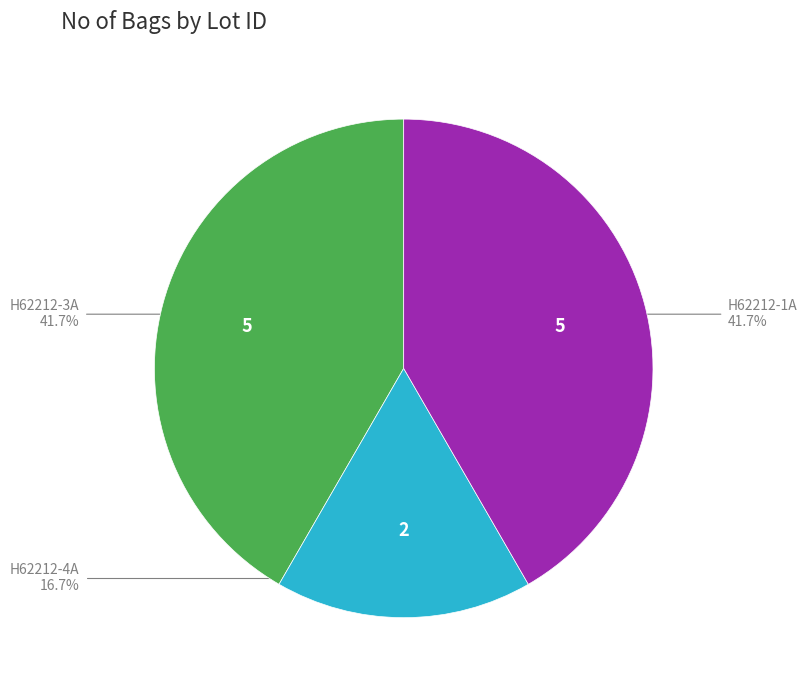

Which slice is the smallest?

H62212-4A